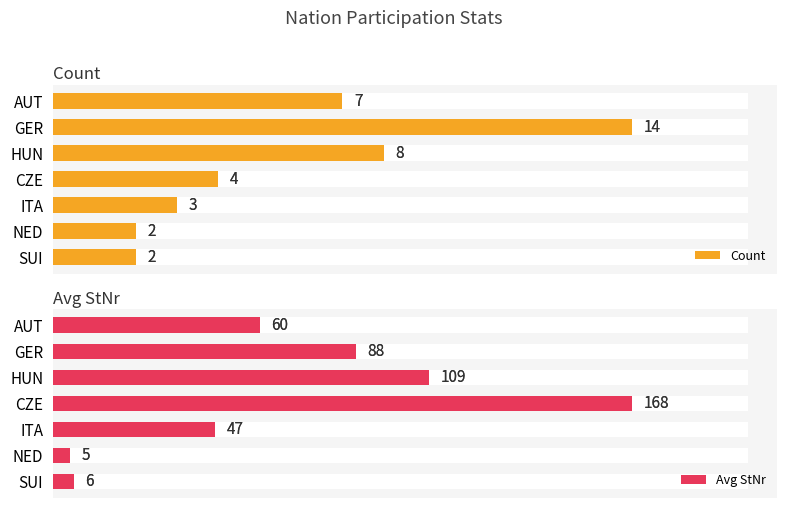

What is the value of the Avg StNr bar at the 3rd from the left?

109